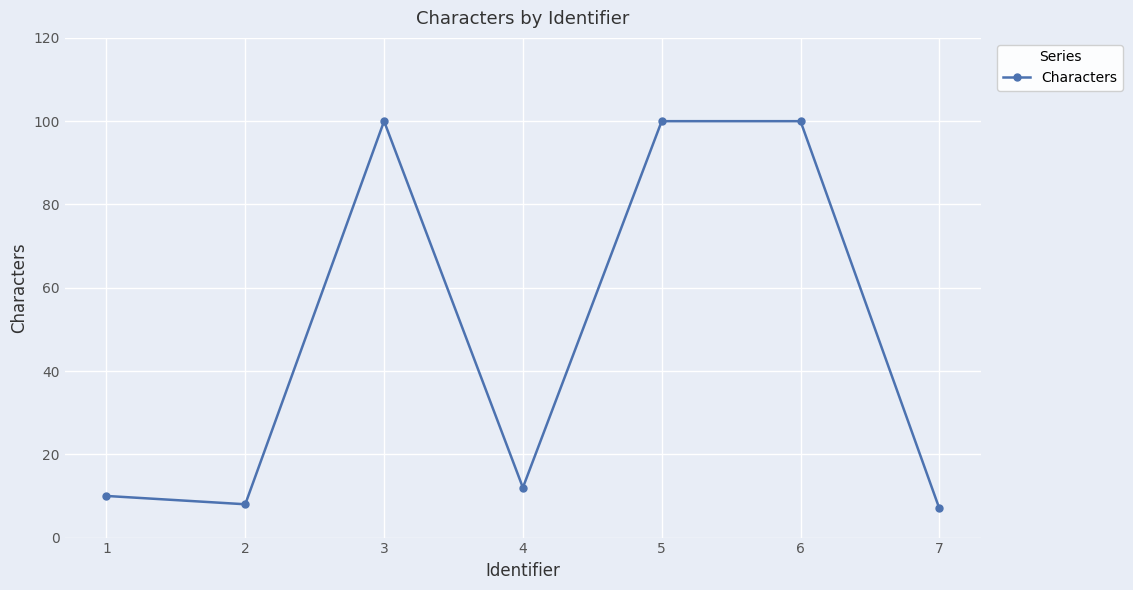

Is it true that the value at 2 is 8?

True